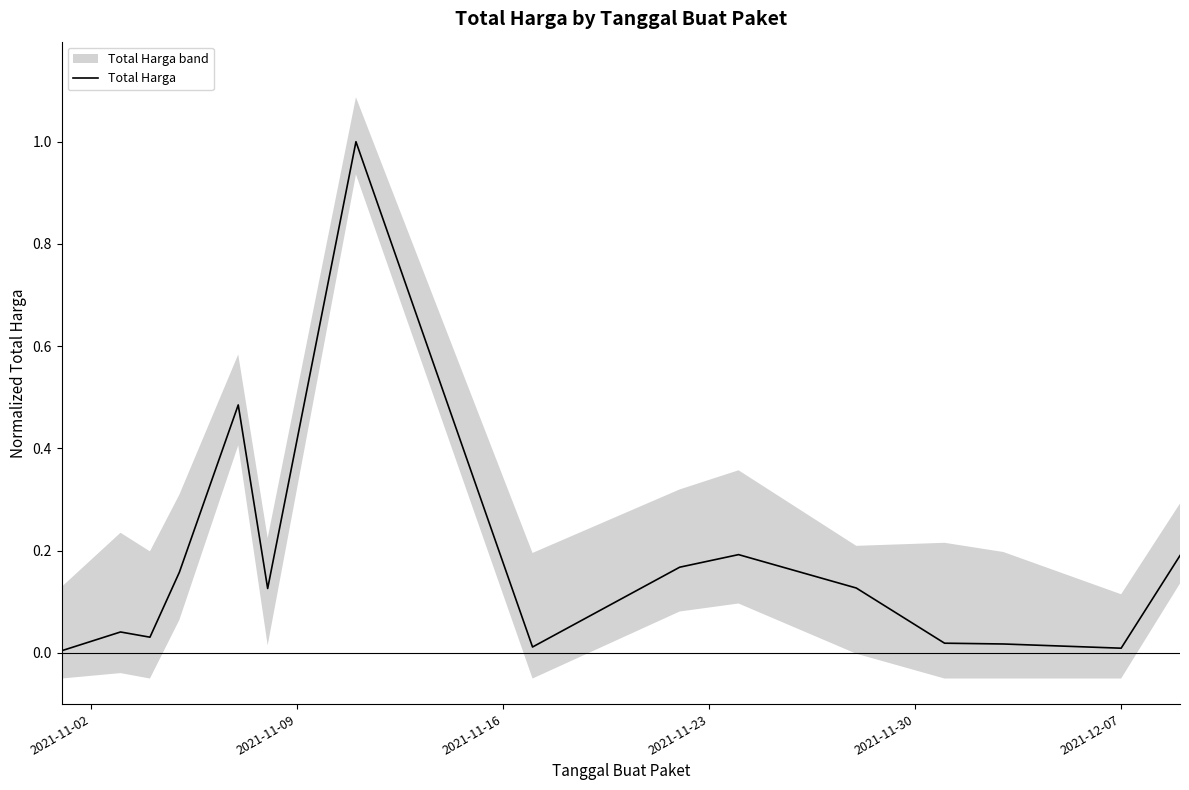

What is the maximum value for Total Harga?

1.0